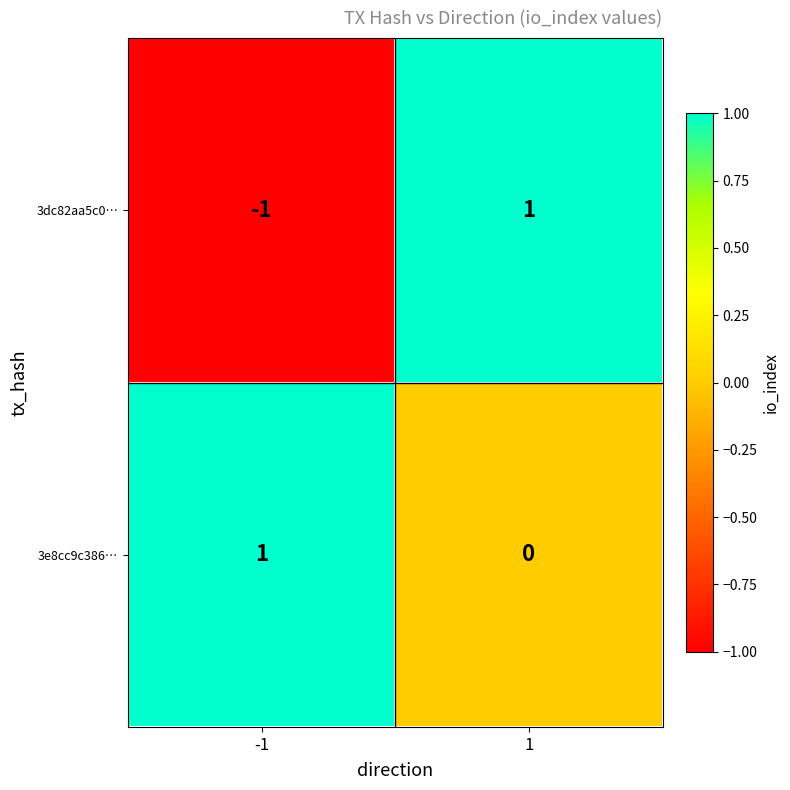

Is the value of 3e8cc9c386… at 1 greater than the value of 3dc82aa5c0… at 1?

No